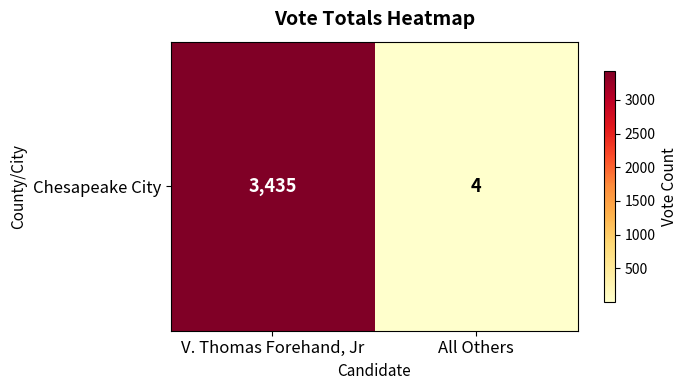

What is the ratio of the value at V. Thomas Forehand, Jr to the value at All Others?

858.8